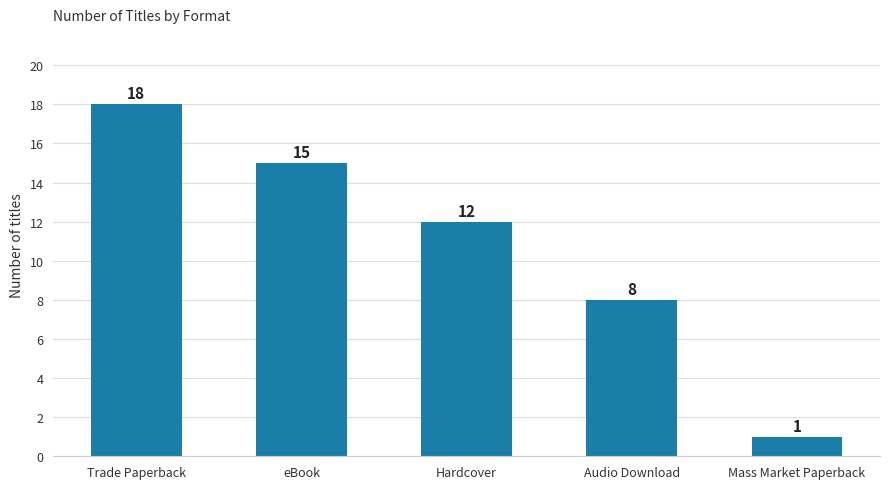

What is the value of the 5th bar from the left?

1